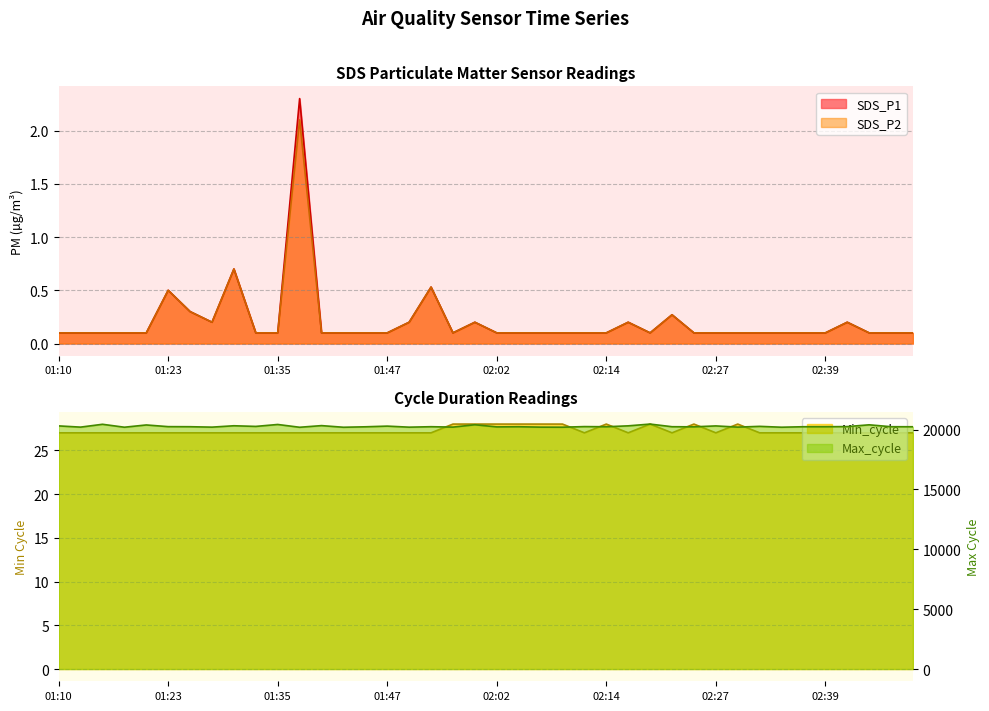

In SDS_P1, how many points are higher than both neighbors (excluding endpoints)?

8